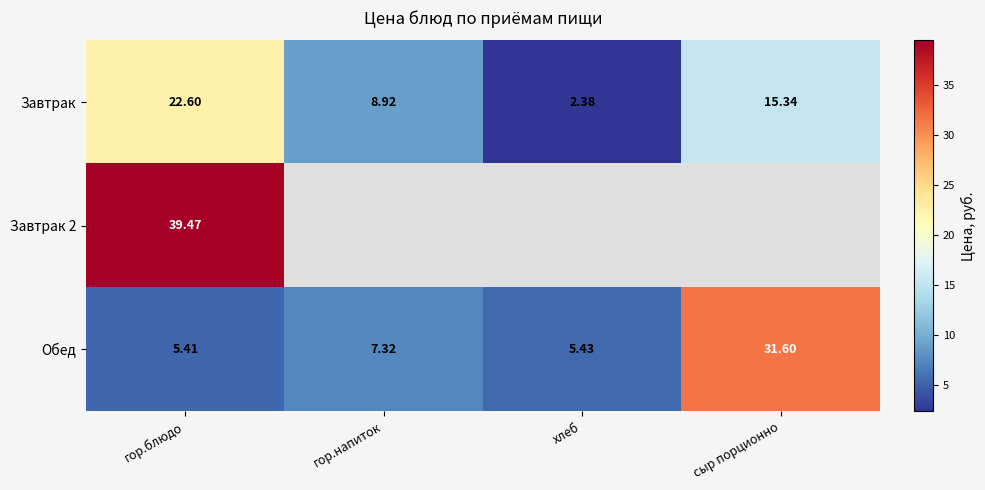

List the labels in order of Завтрак value, smallest first.

хлеб, гор.напиток, сыр порционно, гор.блюдо